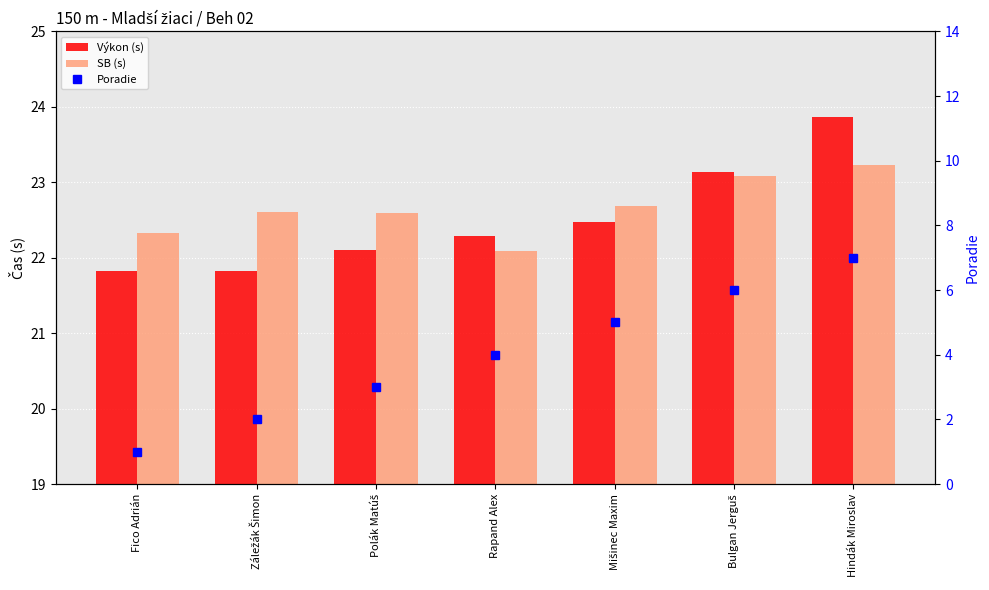

Reading left to right, extract all data points from this chart.

Výkon (s): 21.8	21.8	22.1	22.3	22.5	23.1	23.9
SB (s): 22.3	22.6	22.6	22.1	22.7	23.1	23.2
Poradie: 1.0	2.0	3.0	4.0	5.0	6.0	7.0